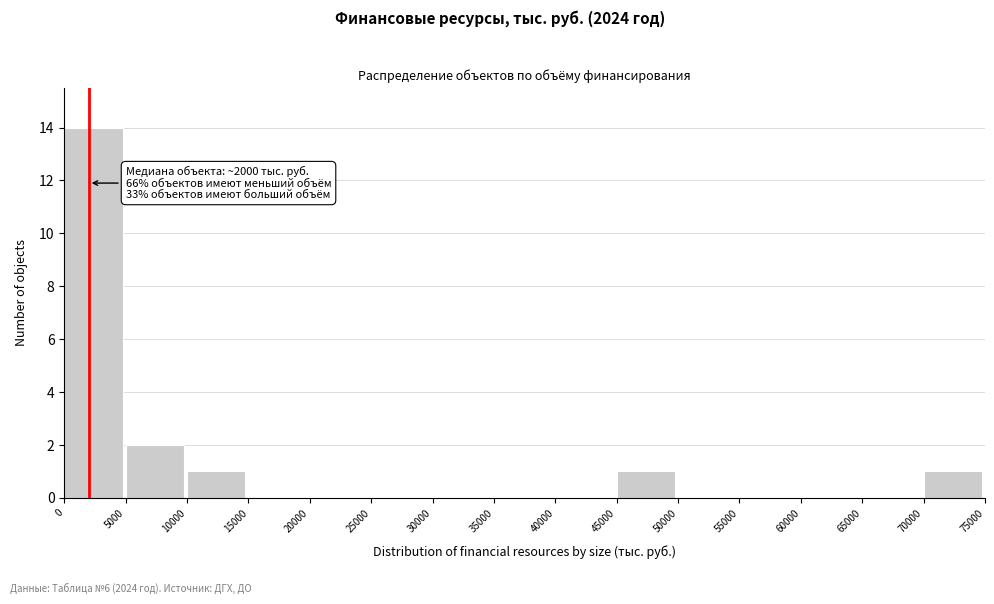

Over which range of the x-axis is the bar tallest?

0 to 5000